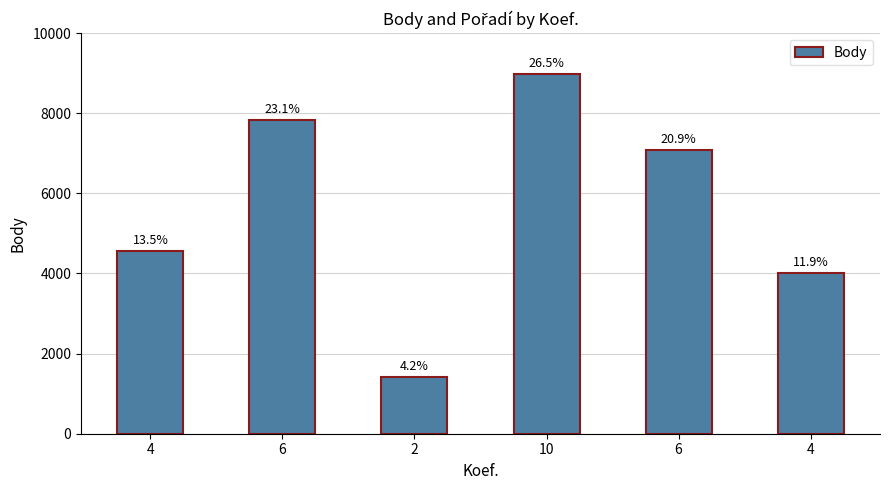

Which category has the highest value across all series?

10